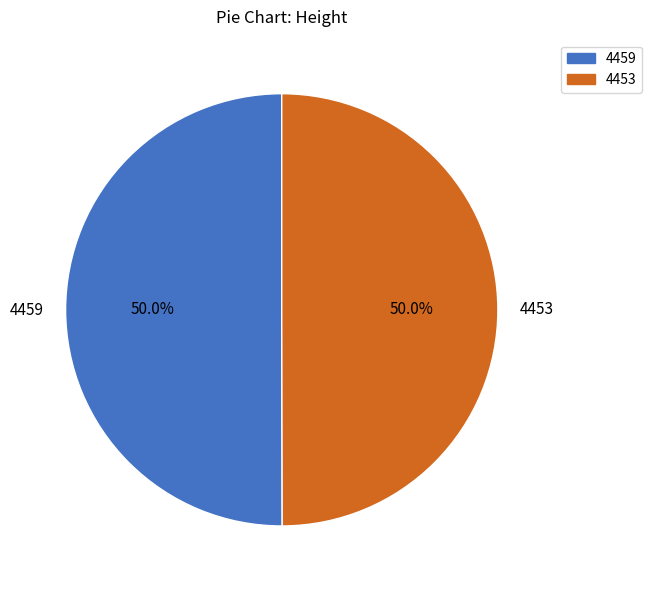

To the nearest percent, what is the combined percentage of 4459 and 4453?

100%